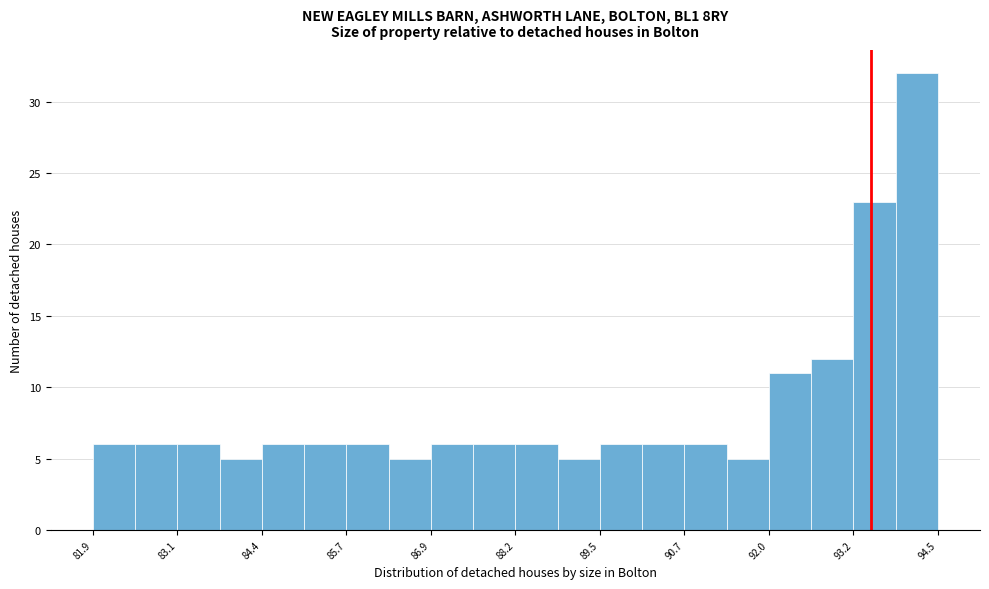

Read against the x-axis, roughly where is the centre of the tallest bar?

94.2